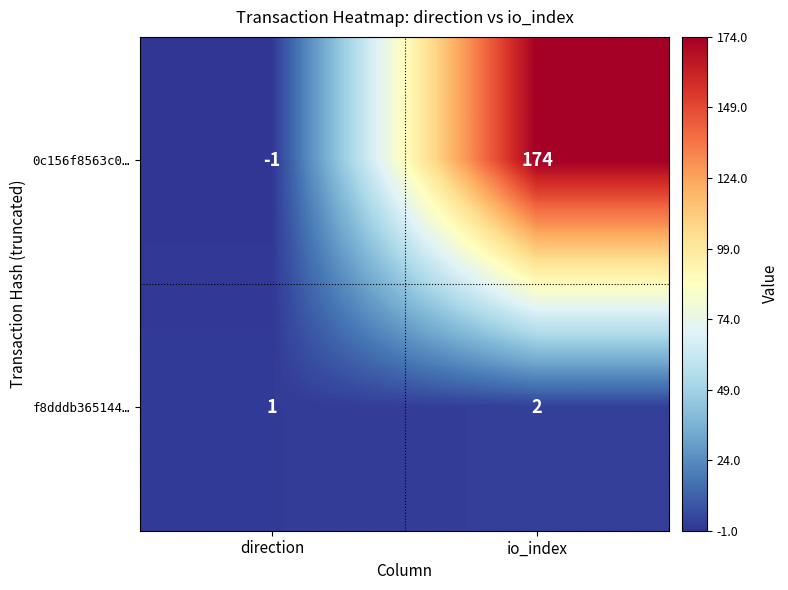

Where is 0c156f8563c0… nearest to the value 86?

direction